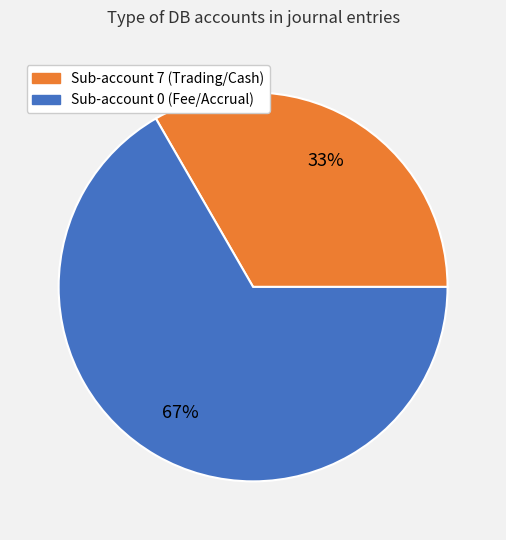

Is it true that Sub-account 7 (Trading/Cash) is 33% of the pie?

True